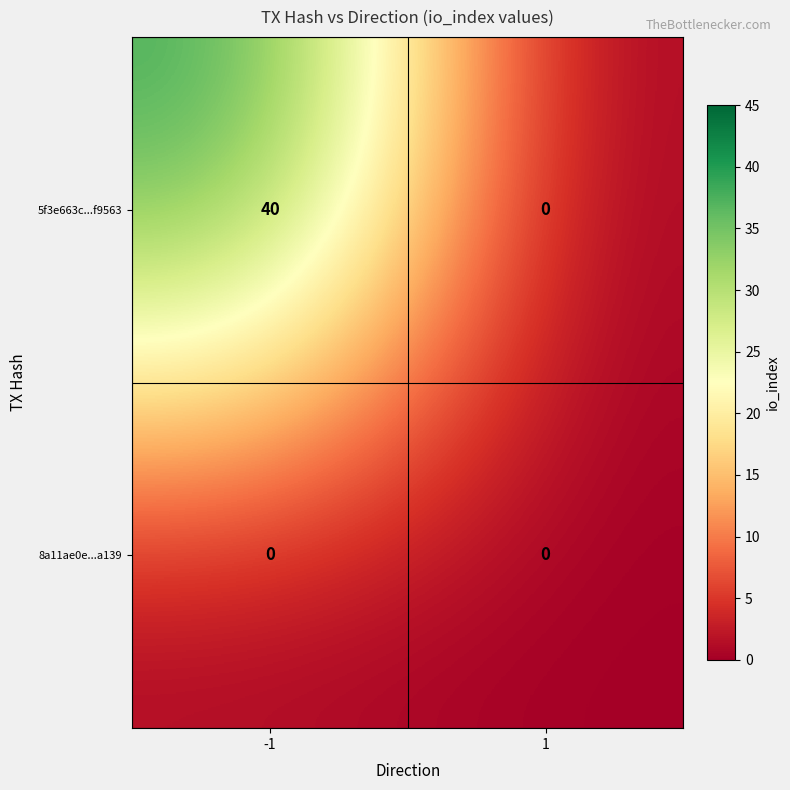

Rank the categories by 5f3e663c...f9563 value from lowest to highest.

1, -1